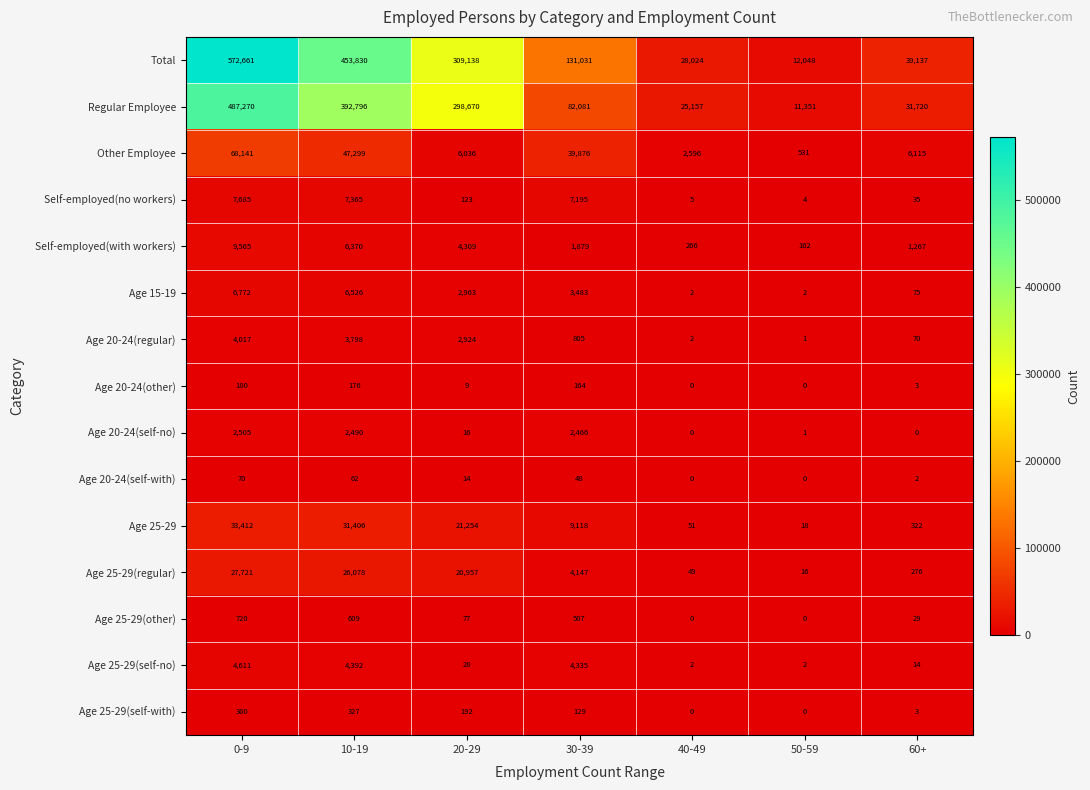

Which label corresponds to the largest value in the chart?

0-9